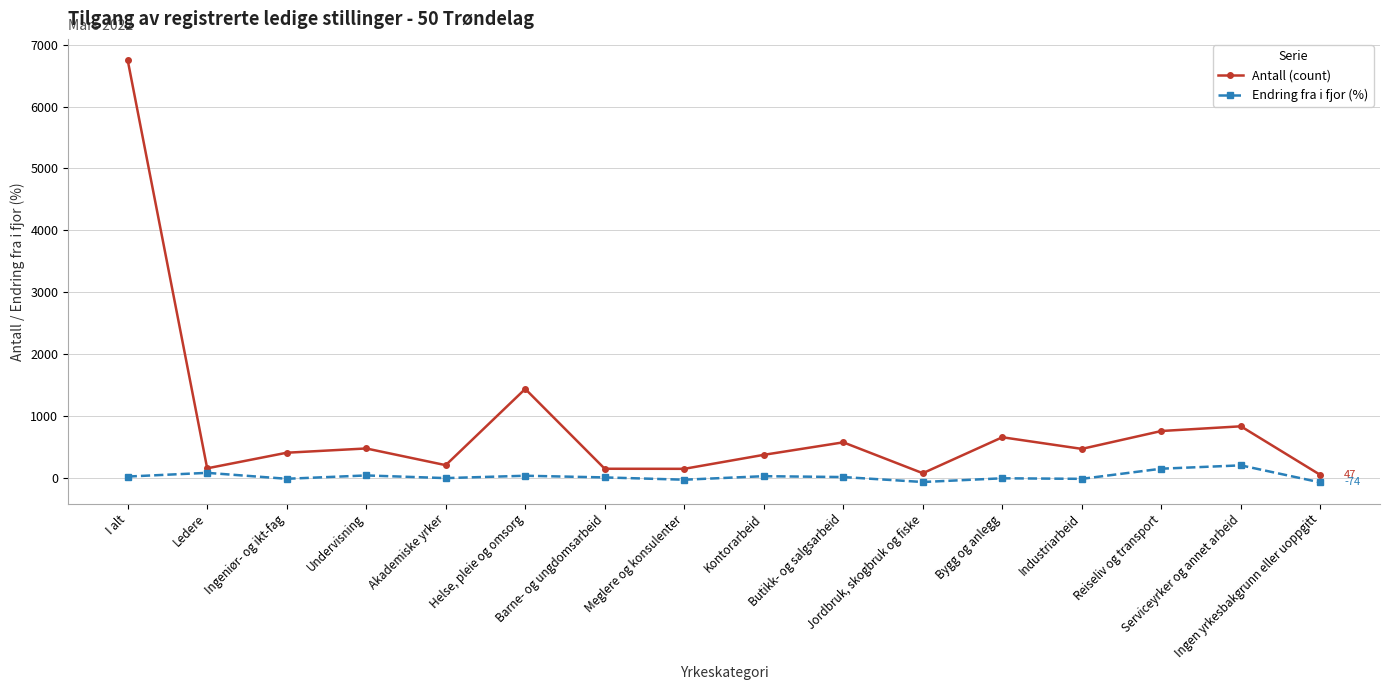

Which series has the widest spread of values?

Antall (count)